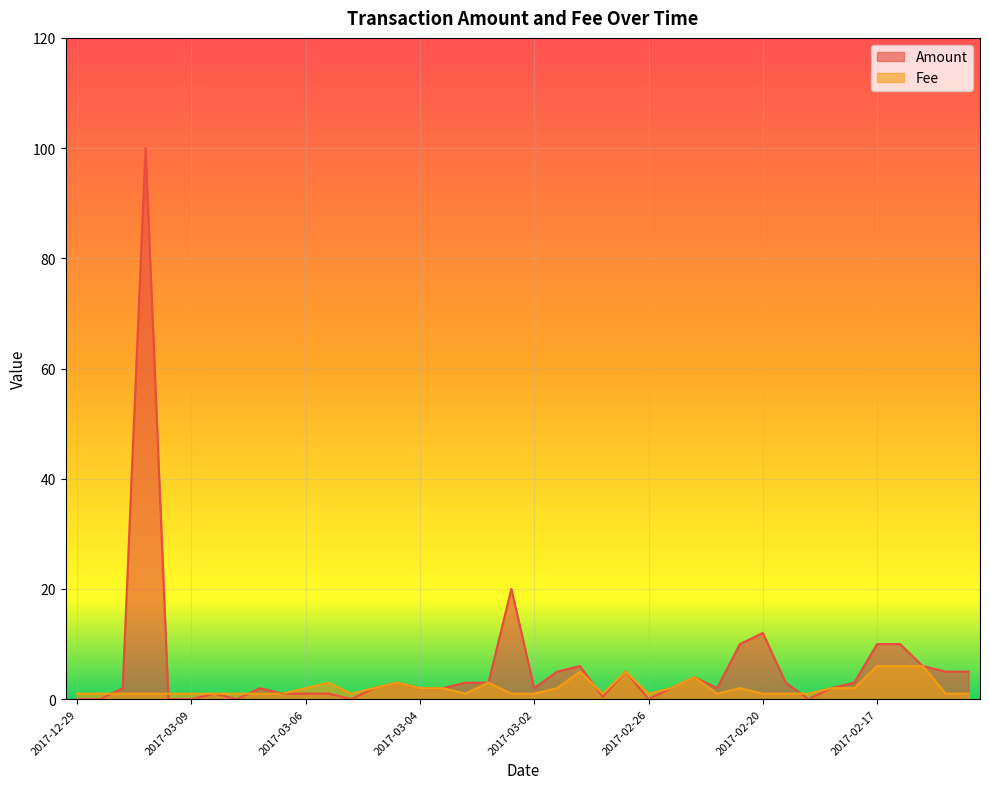

What is the maximum value shown in the chart?

100.0